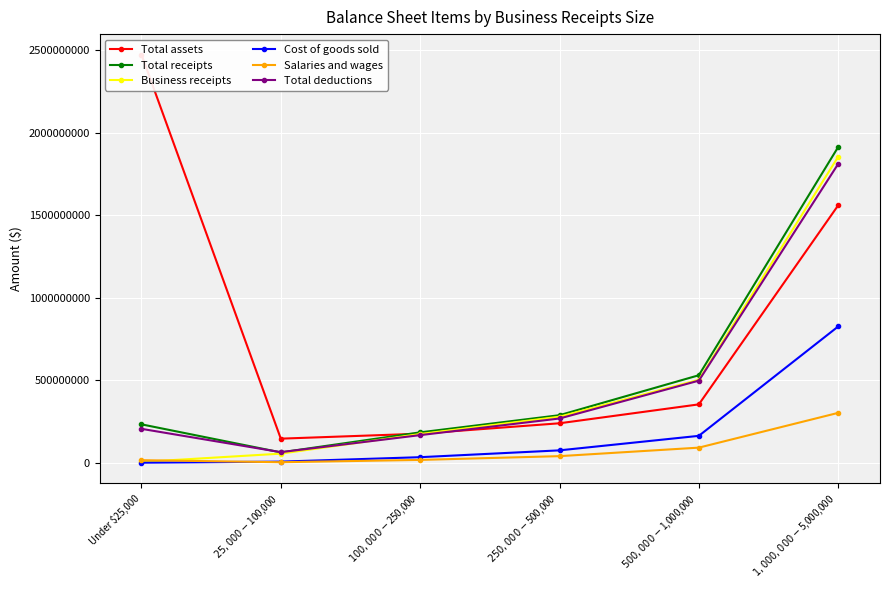

At which label does Total receipts first exceed 289816418?

$500,000-$1,000,000